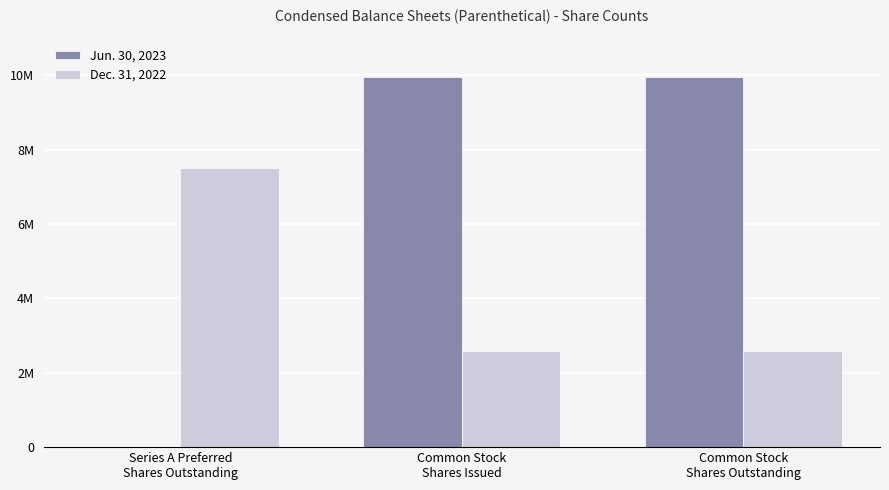

At Common Stock
Shares Outstanding, list the series in order from smallest to largest.

Dec. 31, 2022, Jun. 30, 2023